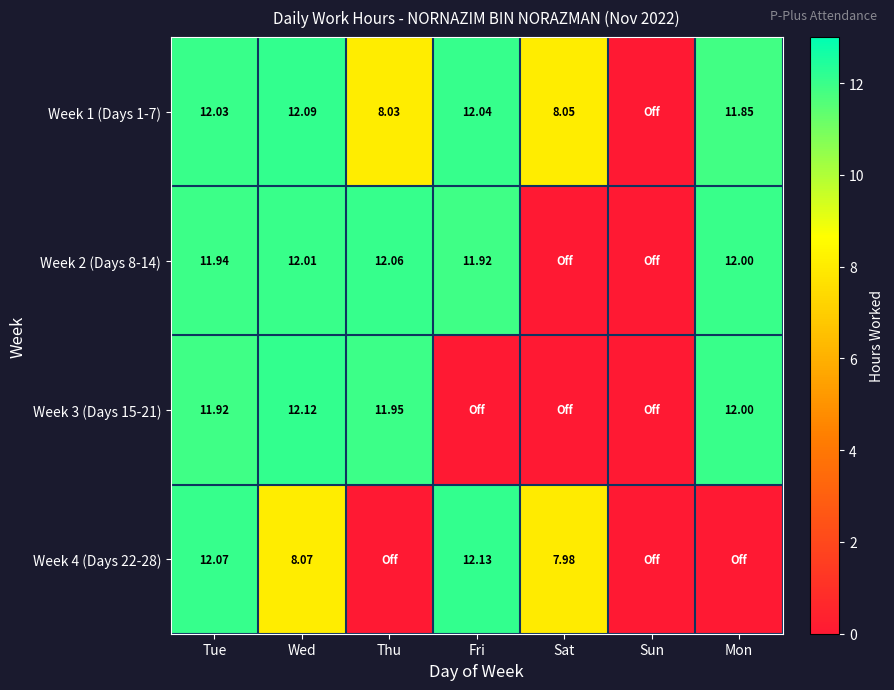

Is the value of Week 3 (Days 15-21) at Mon greater than the value of Week 1 (Days 1-7) at Thu?

Yes